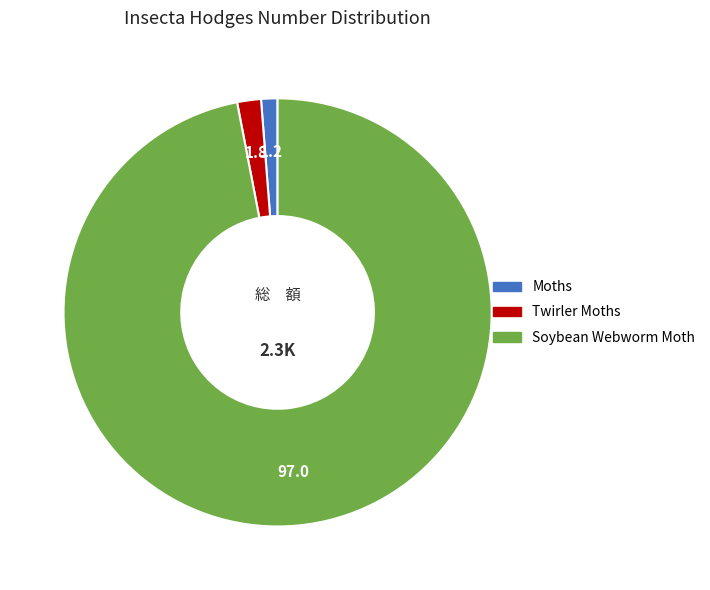

Approximately how many times larger is the value at Moths compared to Twirler Moths?

0.7